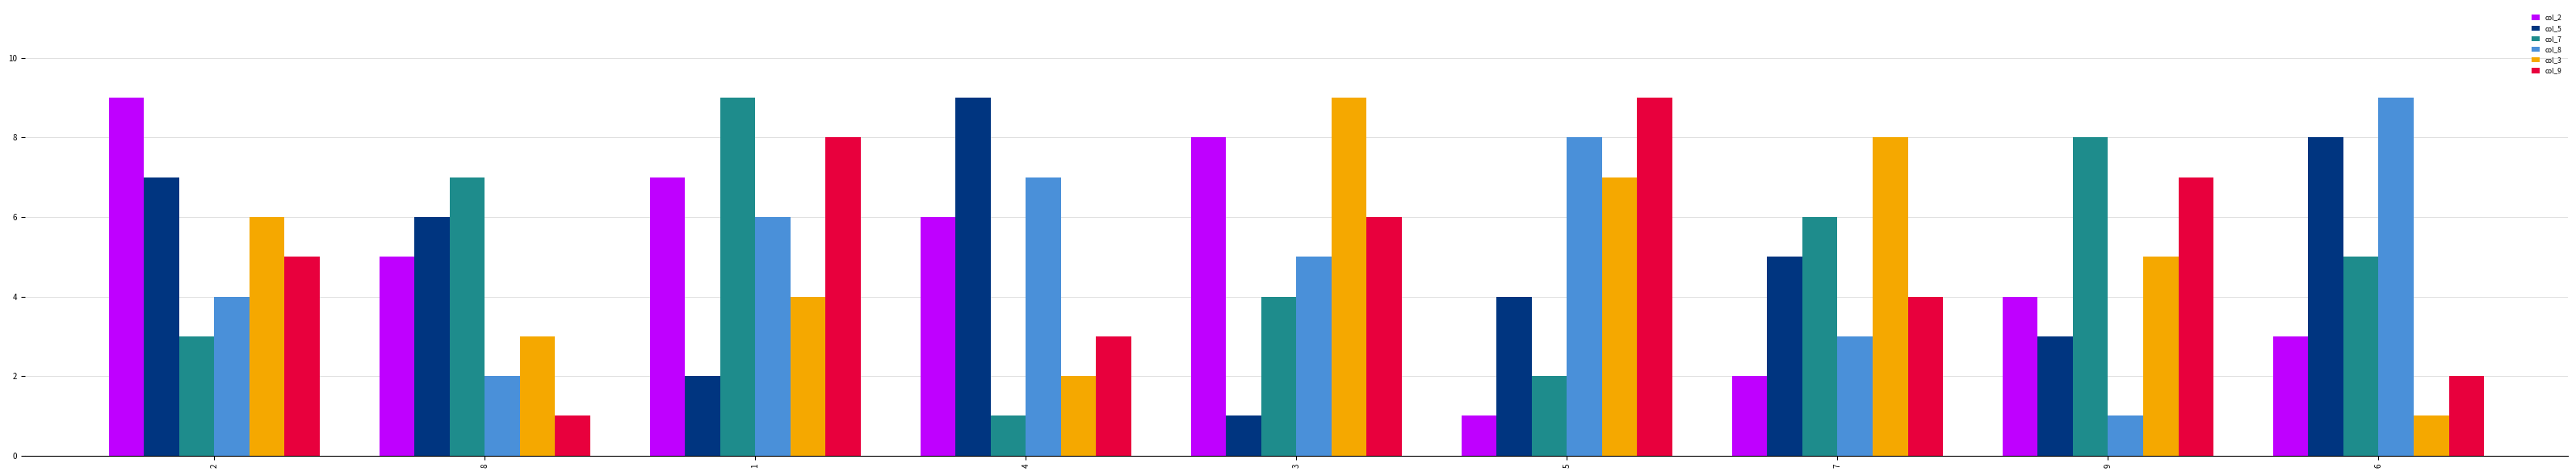

What is the spread (max minus min) of values at 2?

6